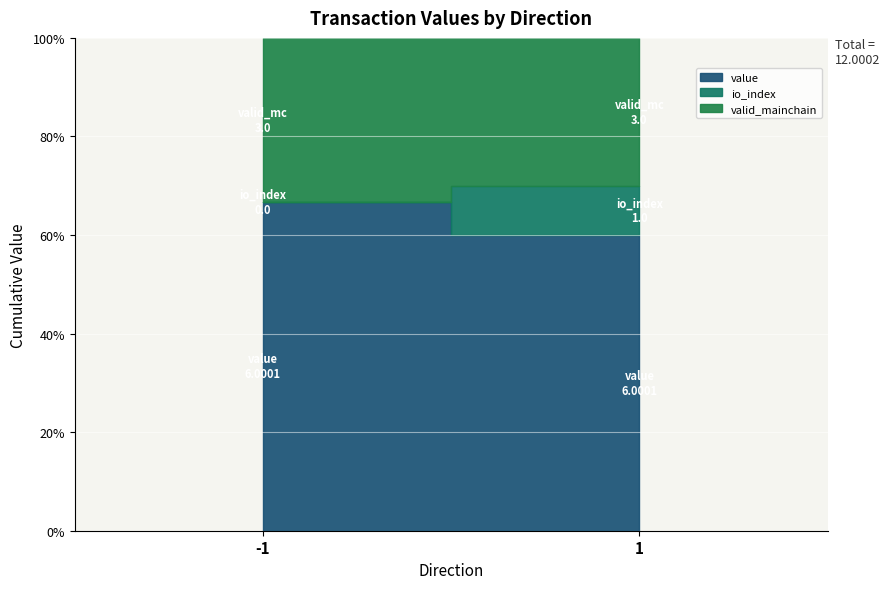

Where is the first local maximum for io_index?

1